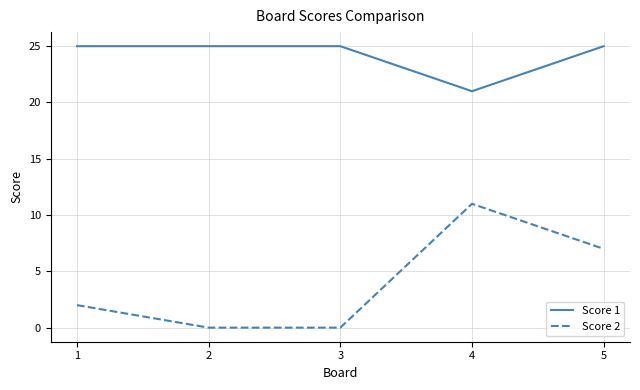

Between 1 and 4, which series saw the biggest shift?

Score 2